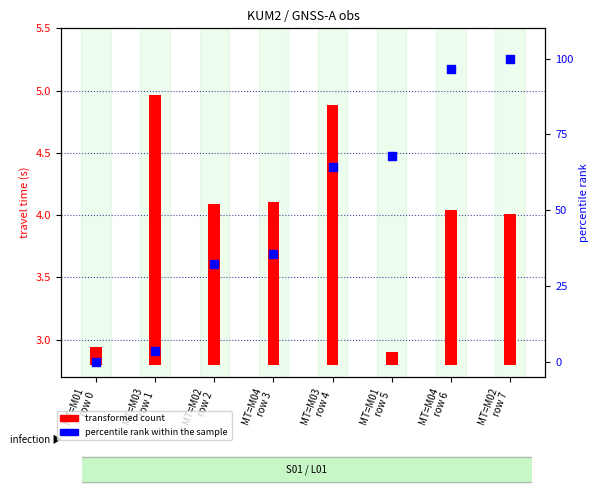

At which category is the sum across all series the highest?

MT=M02
row 7